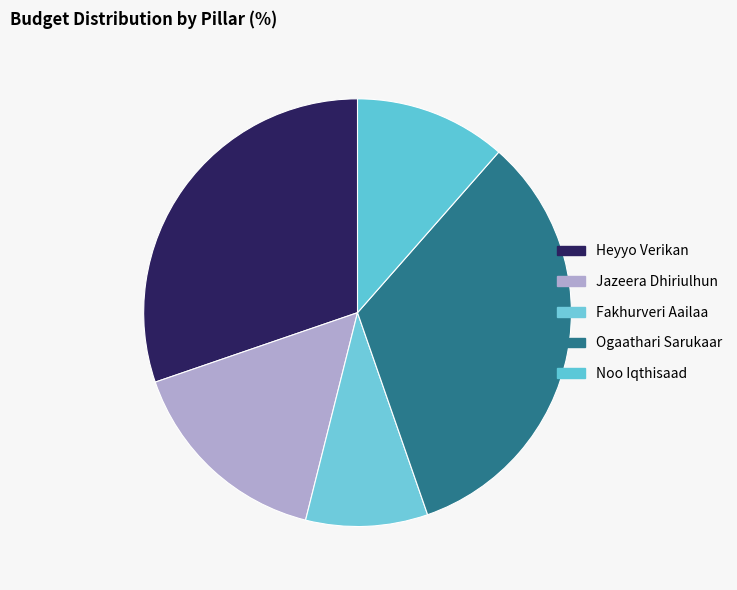

What is the largest slice in the pie chart?

އޯގާތެރި ސަރުކާރު